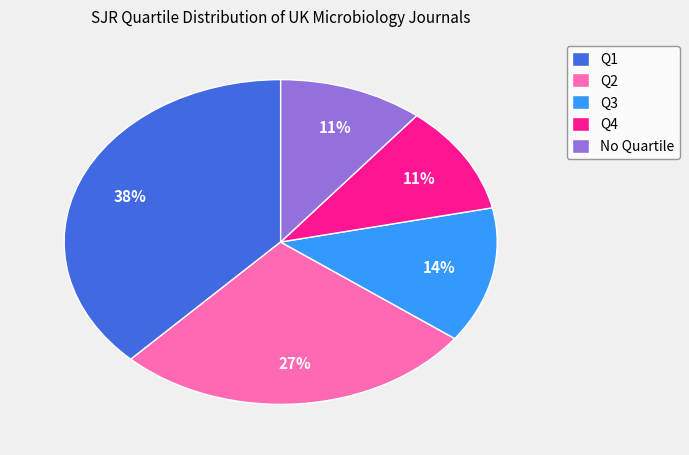

To the nearest percent, what is the combined percentage of Q3 and Q2?

41%